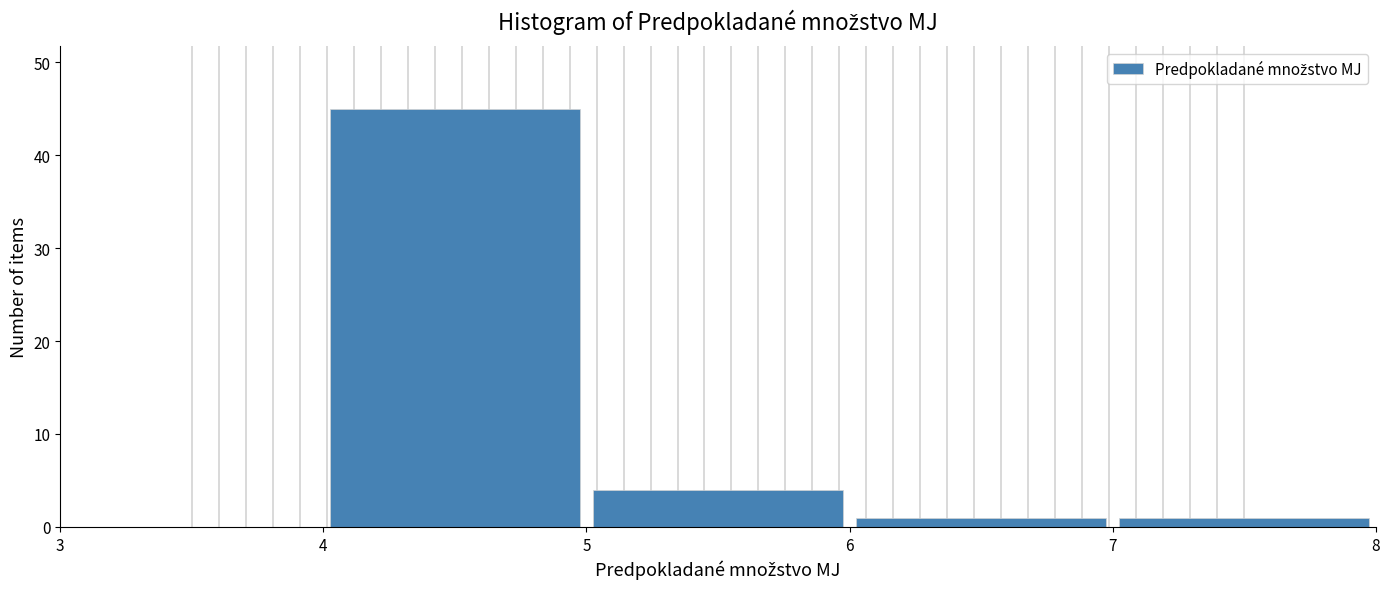

How tall is the bar that spans 6 to 7 on the x-axis? The values are not printed on the chart, so give them approximately, as read against the axis.

1